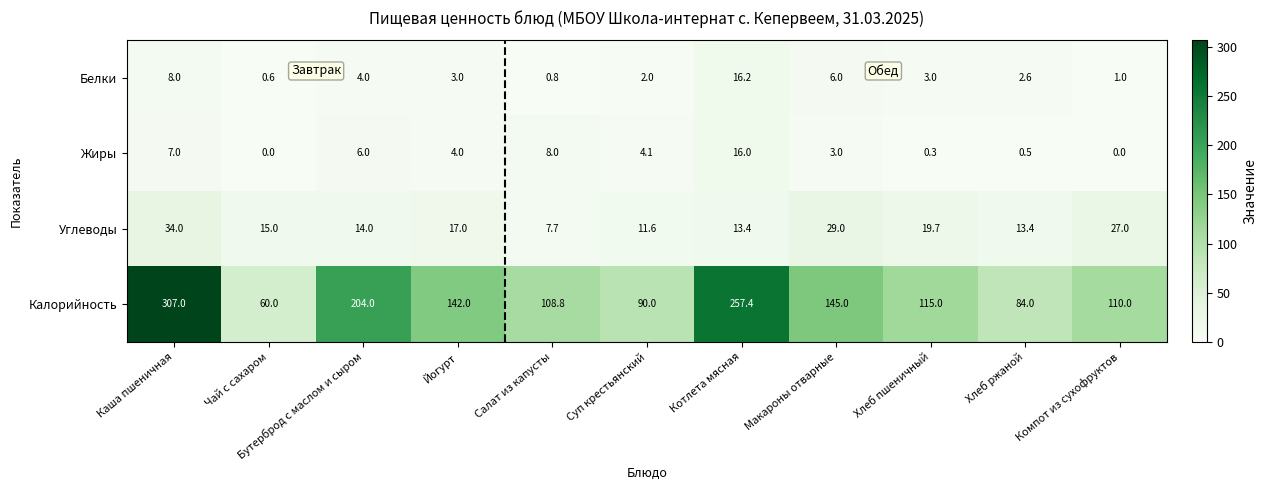

The value of Жиры at Макароны отварные is 3.0. True or false?

True